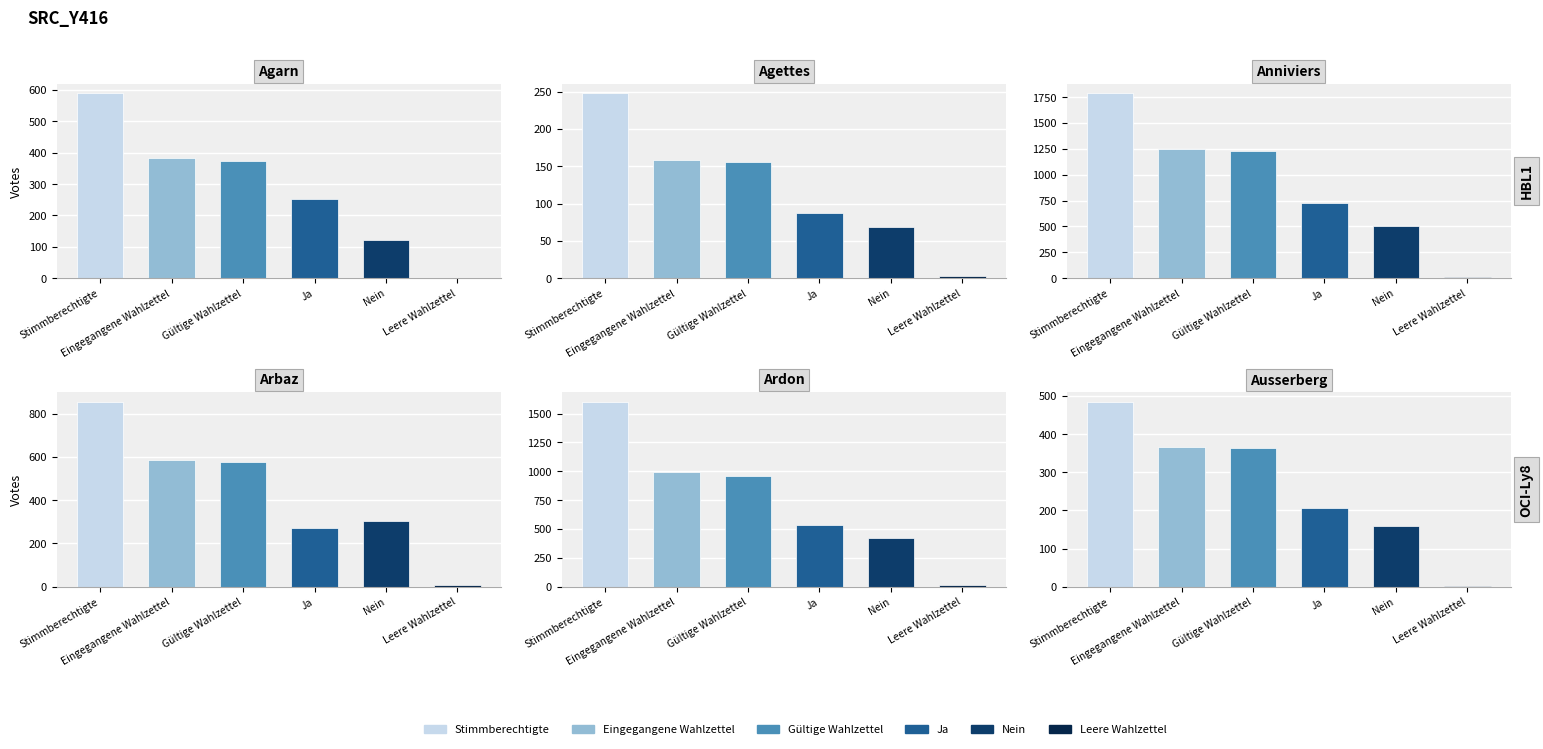

Which series has the largest total across all categories?

Stimmberechtigte